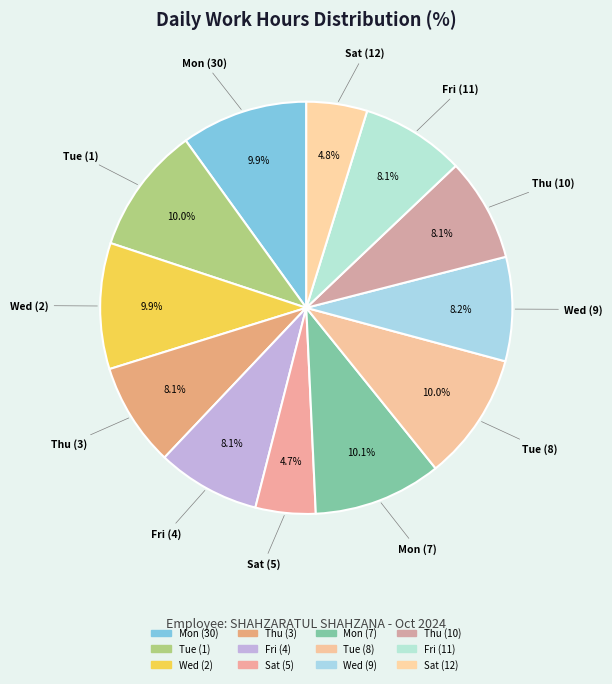

How many slices are in this pie chart?

12